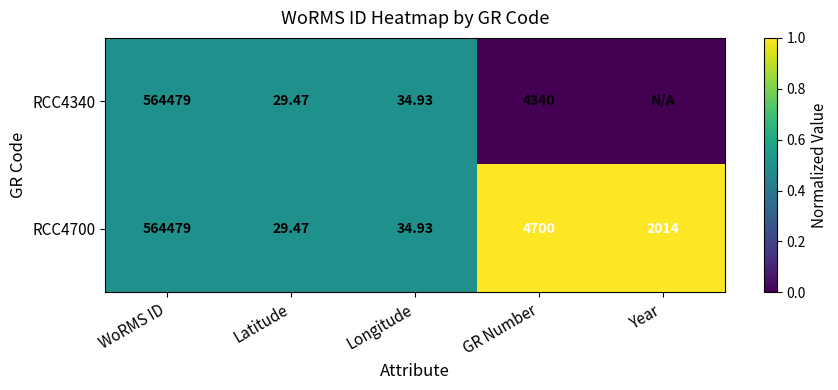

Is the value of RCC4700 at GR Number greater than the value of RCC4340 at WoRMS ID?

No